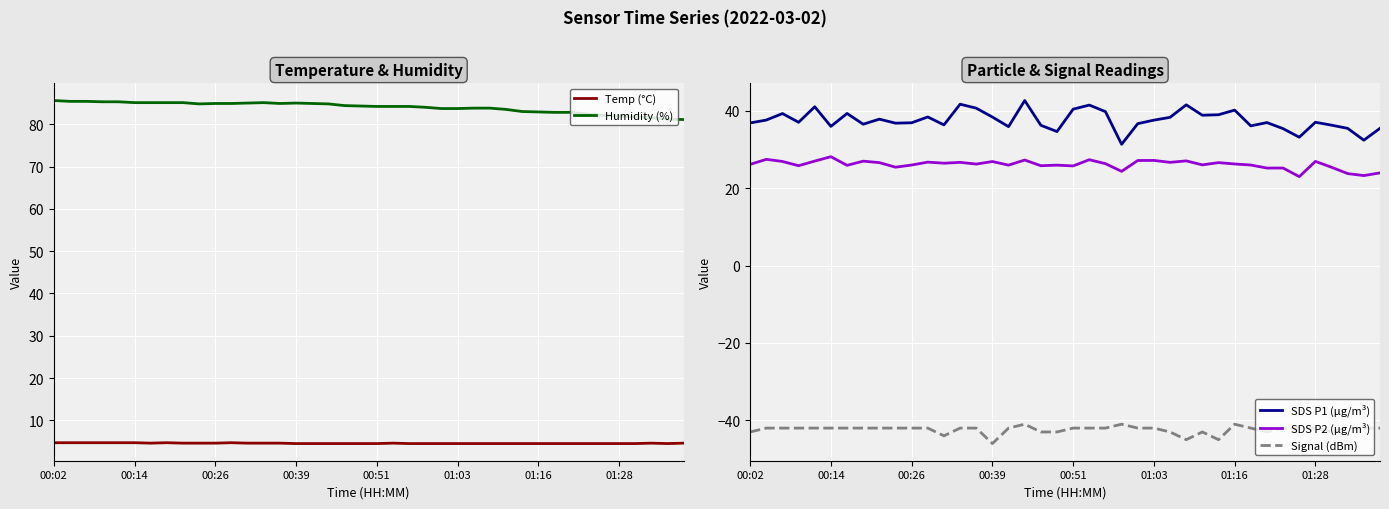

At which category is the sum across all series the highest?

17